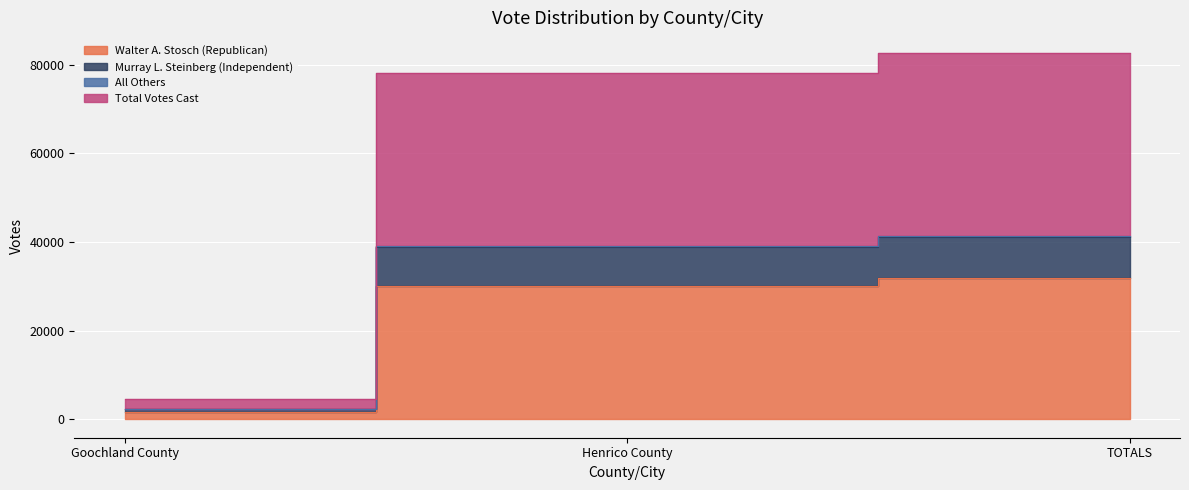

Rank the categories by Murray L. Steinberg (Independent) value from lowest to highest.

Goochland County, Henrico County, TOTALS